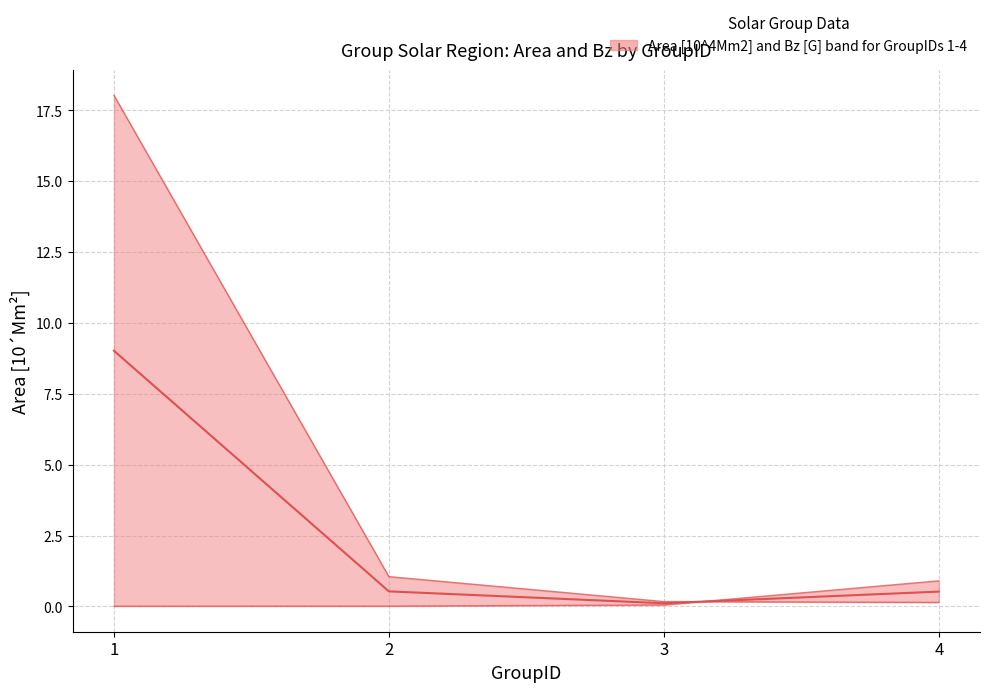

True or false: the data shows 15.0 at 1.

False